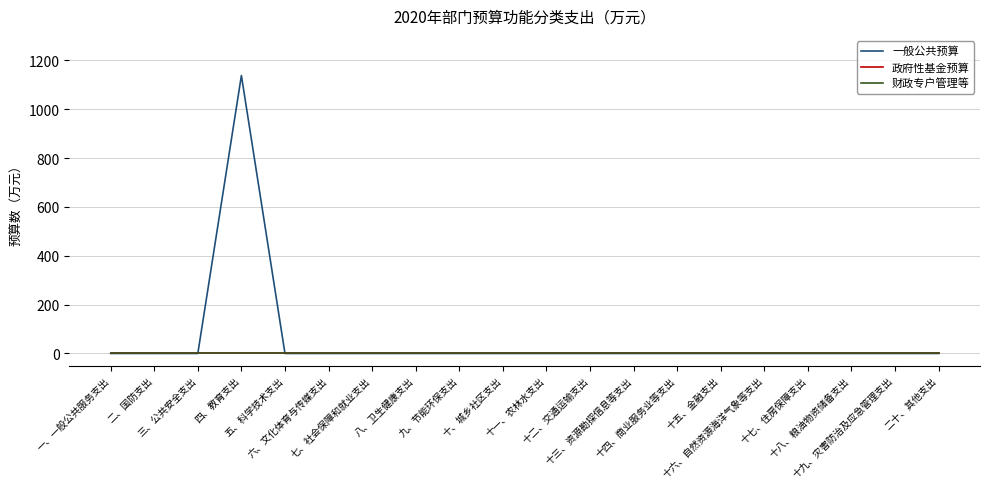

What is the maximum value for 一般公共预算?

1137.8